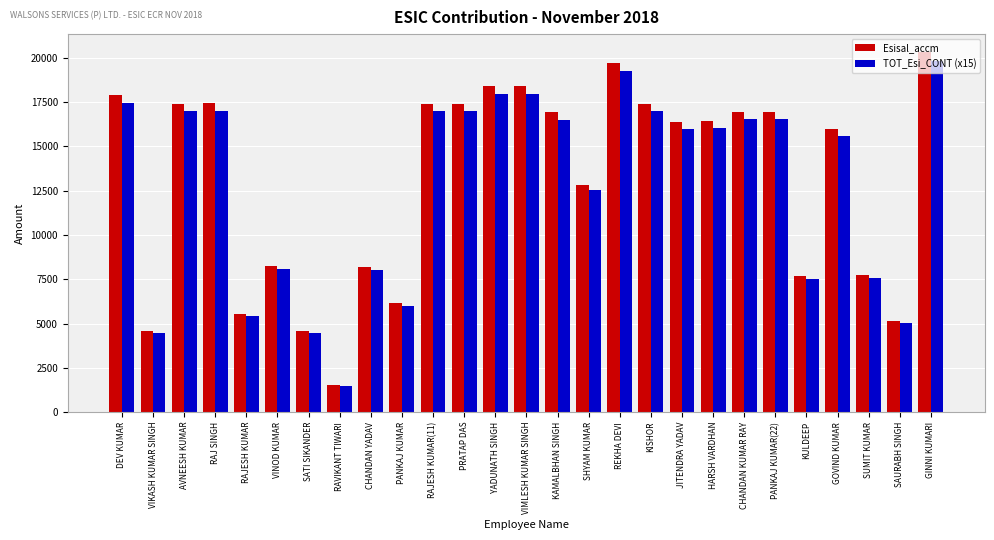

Rank the series by their average value, from lowest to highest.

TOT_Esi_CONT (x15), Esisal_accm